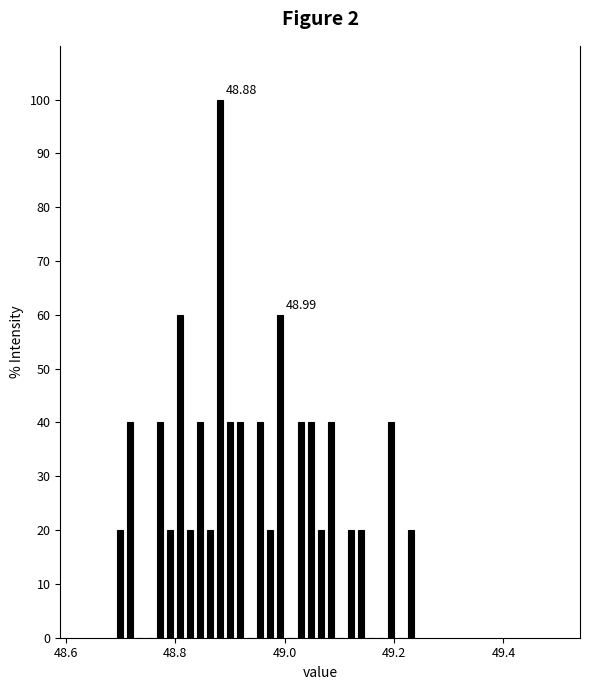

Around what value on the x-axis is the tallest bar? Give the approximate position of its centre, as read against the axis.

48.88